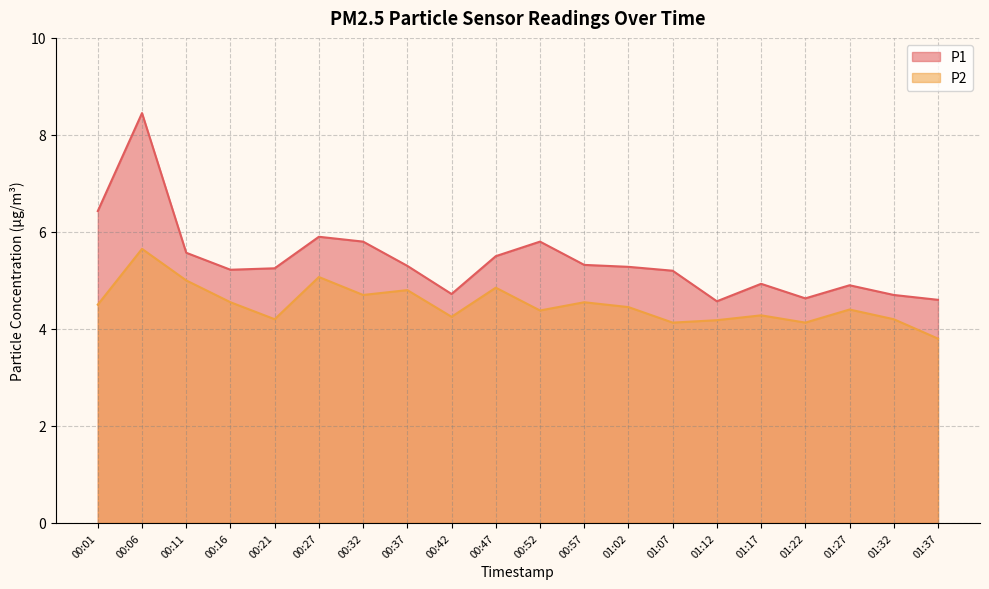

The P1 series shows 9.2 at 00:27. True or false?

False